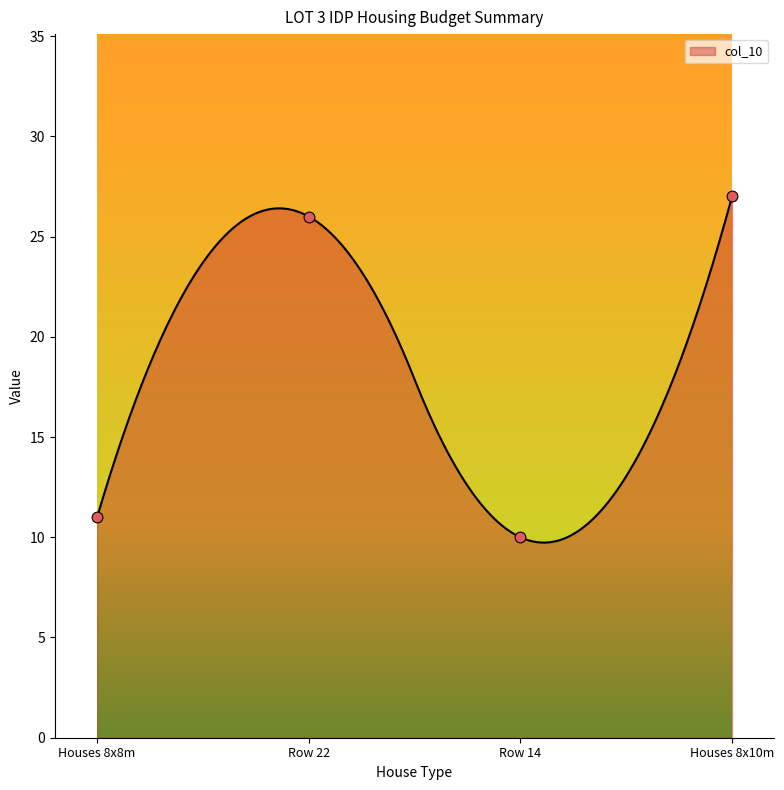

Between Houses 8x10m and Houses 8x8m, which is larger?

Houses 8x10m